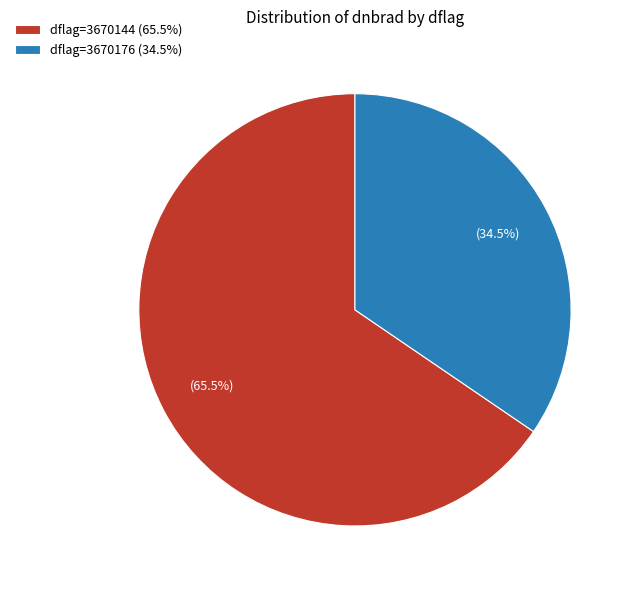

Which slice is the smallest?

dflag=3670176 (34.5%)